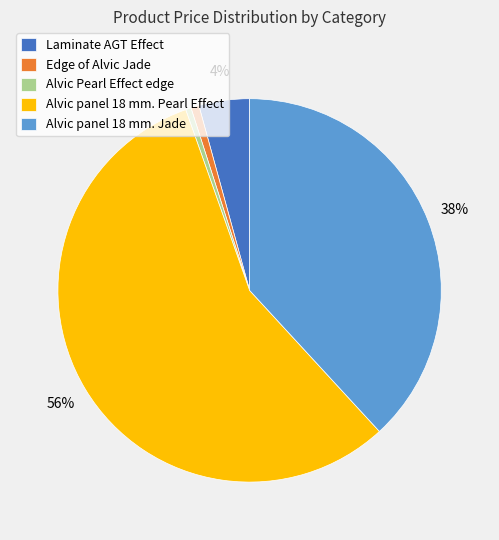

Does Laminate AGT Effect account for over 50% of the chart?

No